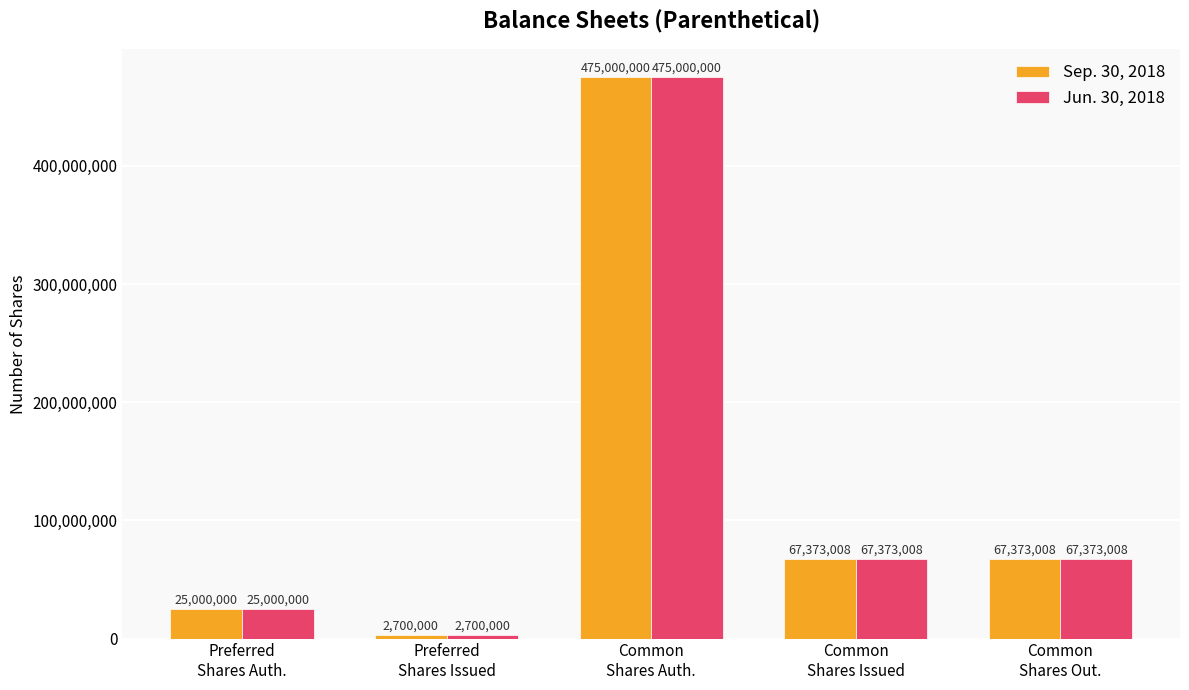

What is the smallest value displayed?

2700000